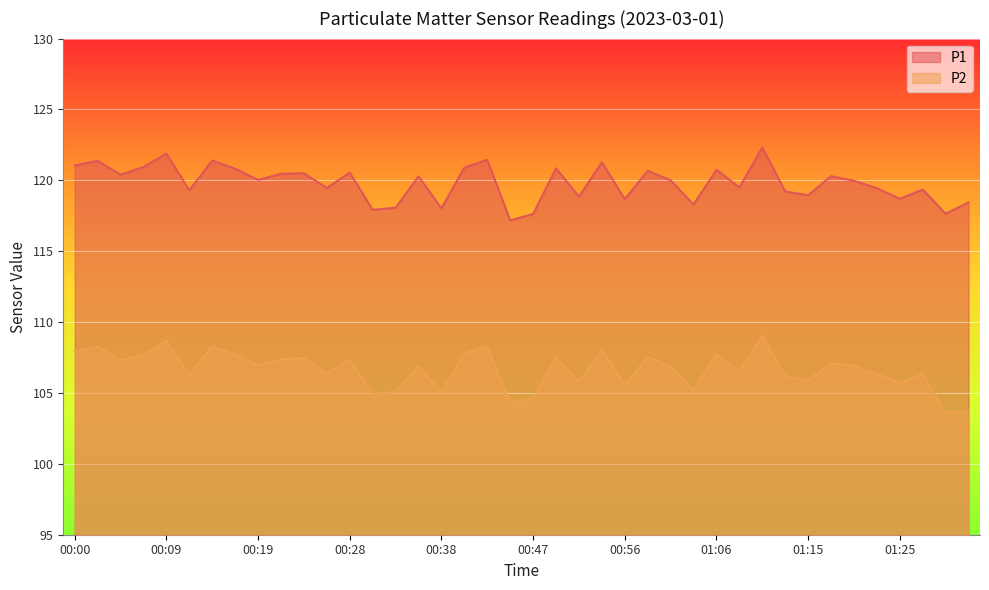

What is the total value across all series at 00:38?

223.0